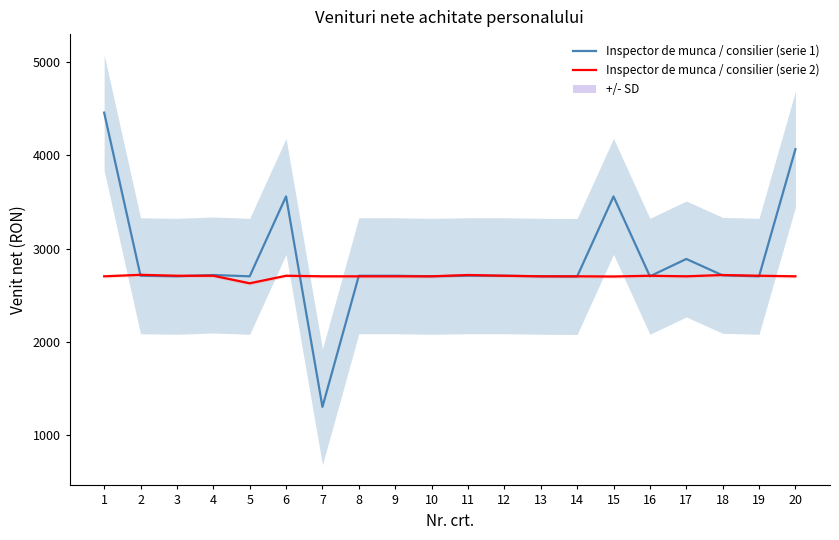

At which label is Inspector de munca / consilier (serie 1) closest to 2880?

17